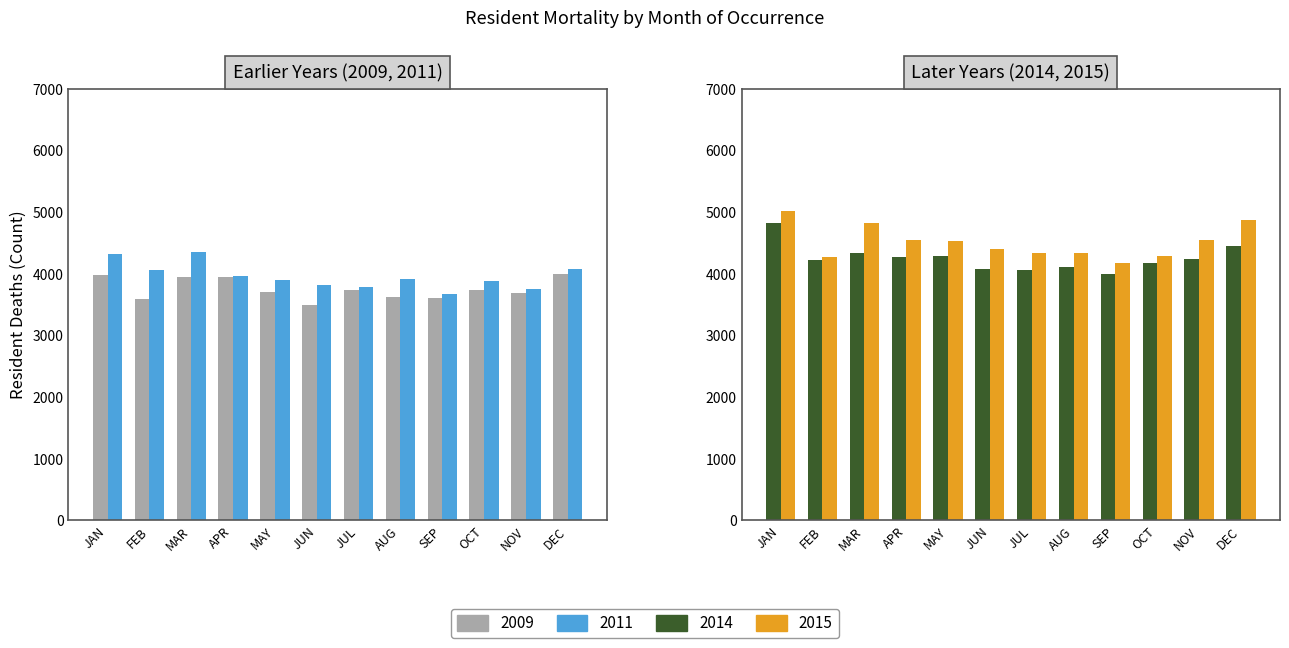

How many values in the 2009 series are below 3739?

6